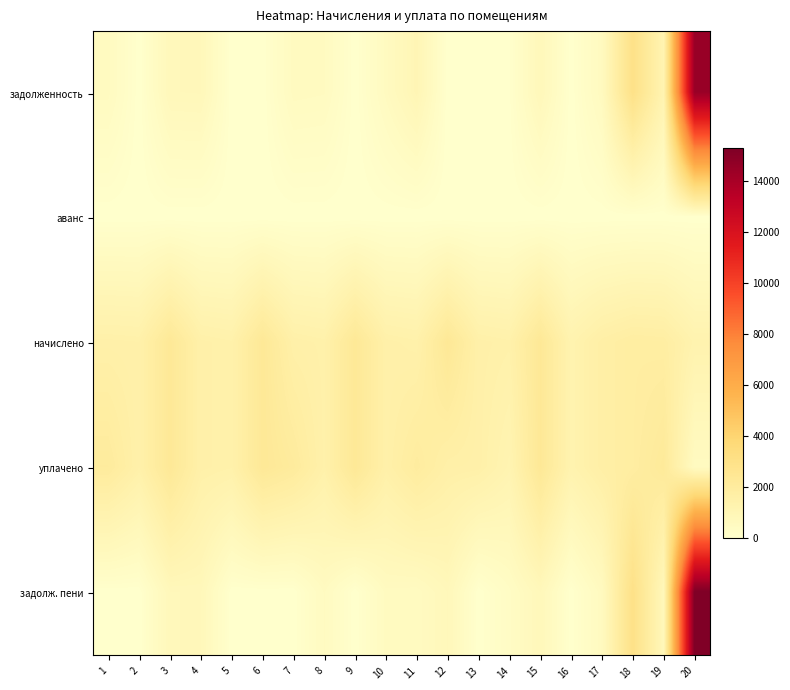

Rank the series by their maximum value, from lowest to highest.

аванс, уплачено, начислено, задолженность, задолж. пени